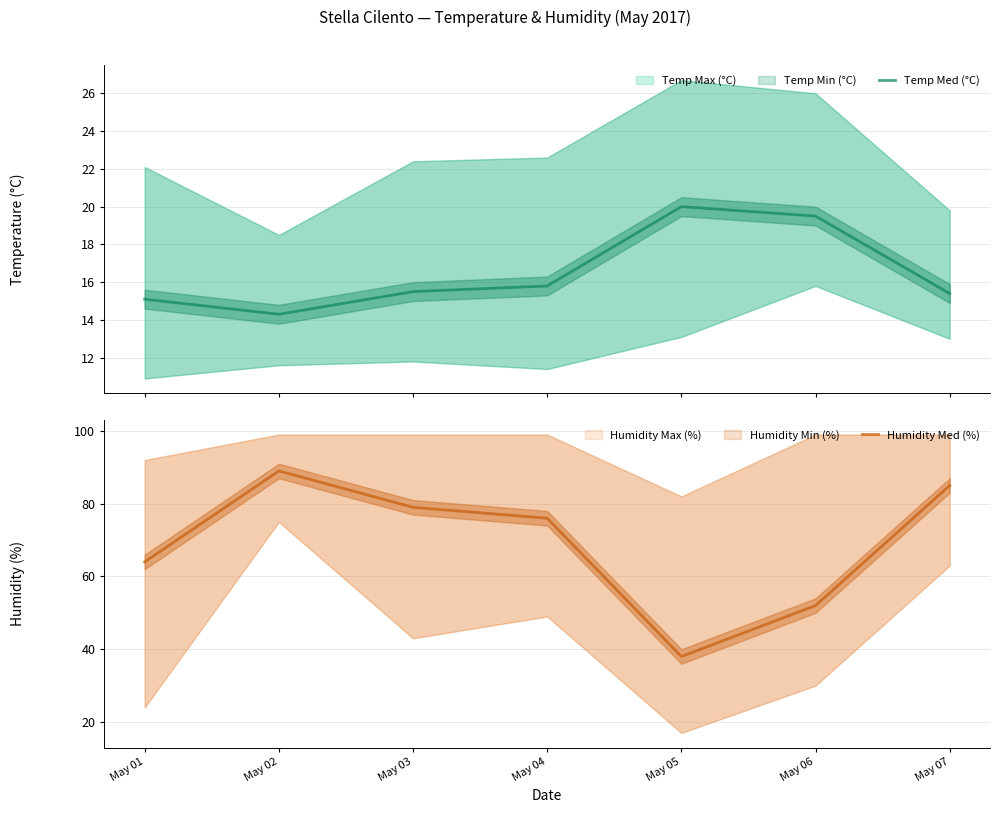

Rank the categories by Humidity Med (%) value from lowest to highest.

May 05, May 06, May 01, May 04, May 03, May 07, May 02